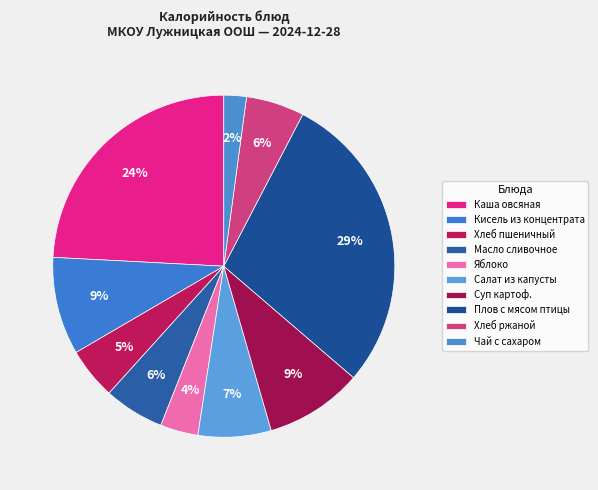

Do Суп картоф. and Масло сливочное together represent more than half of the pie?

No